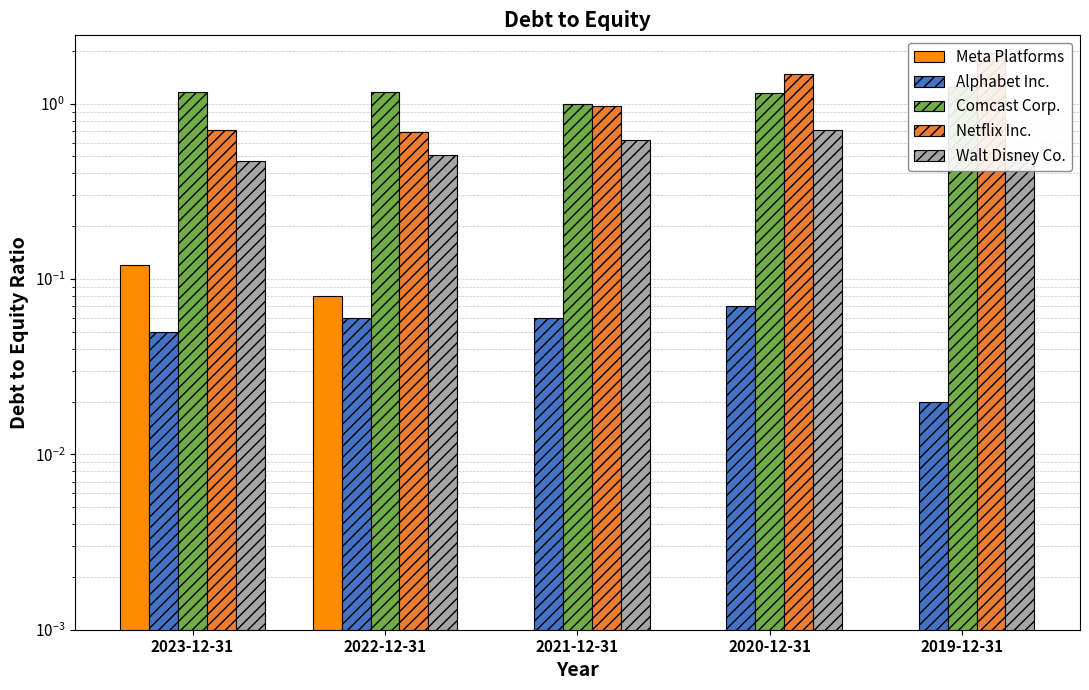

What position from the right is 2019-12-31?

1